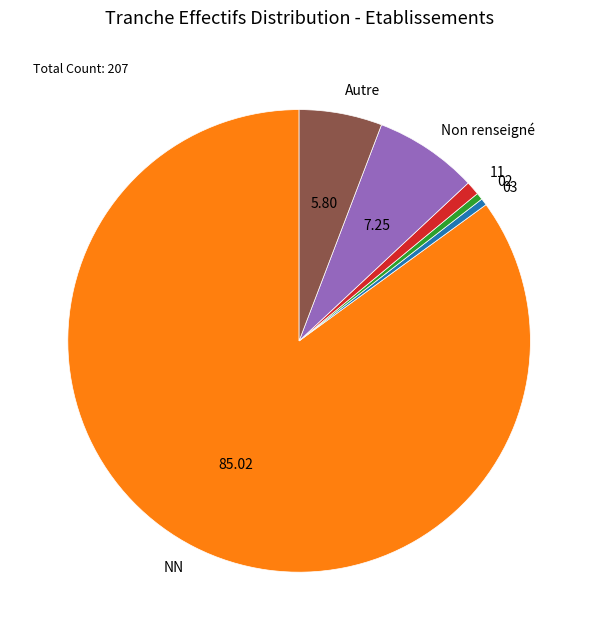

Do 03 and NN together represent more than half of the pie?

Yes